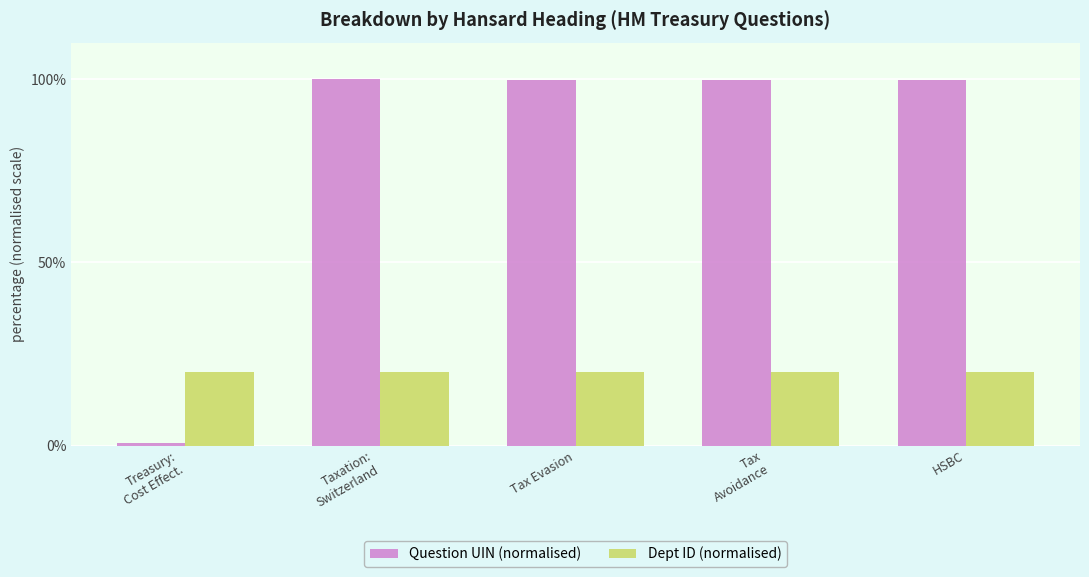

Are the bars grouped side by side (vs. stacked)?

Yes